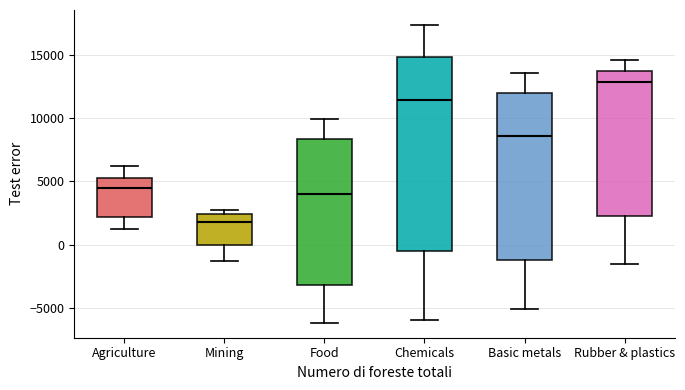

Which box has the highest median line?

Rubber & plastics